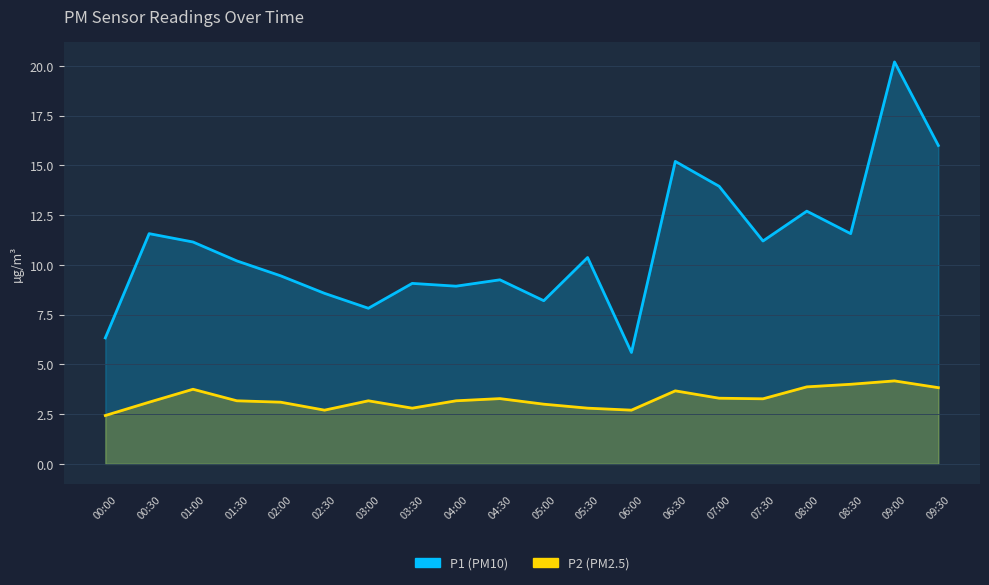

True or false: P2 and P1 cross at least once.

False